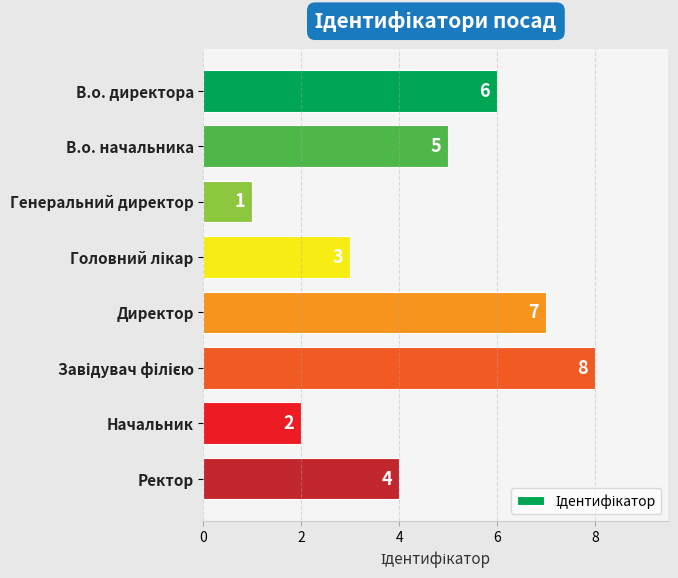

What value does the data have at Директор?

7